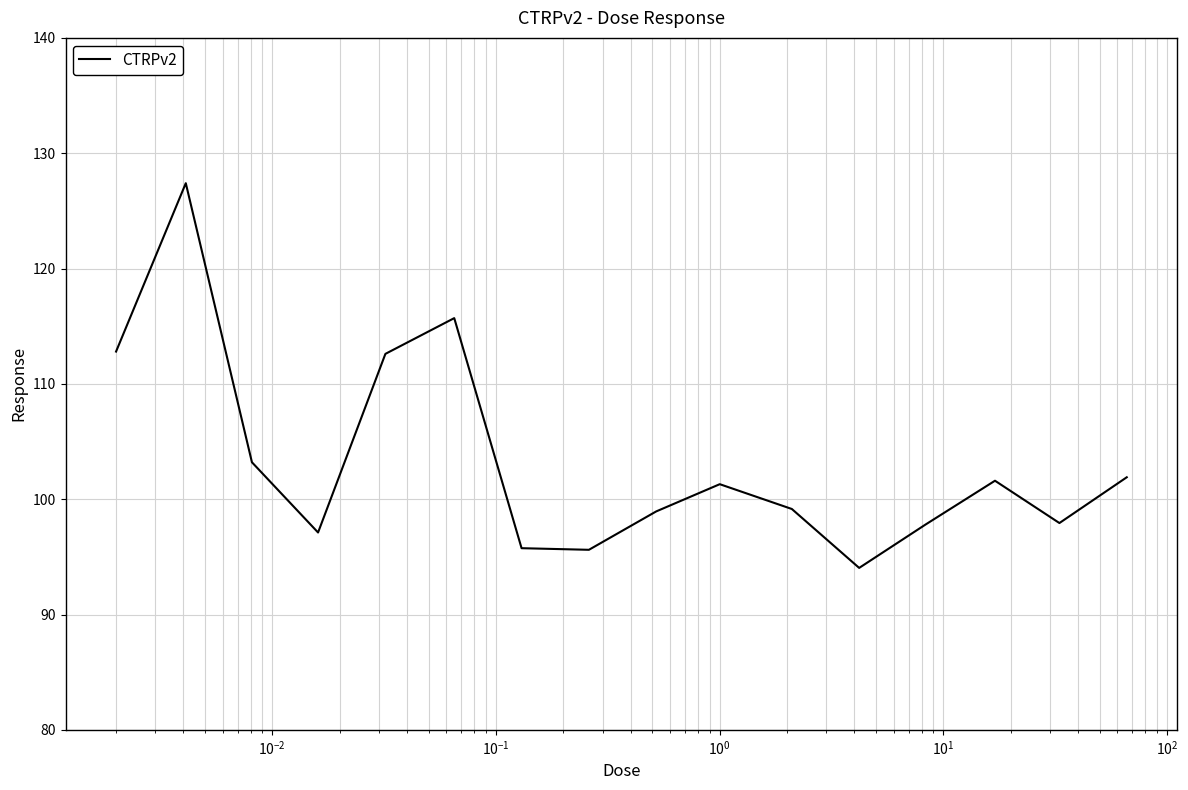

What is the minimum value shown in the chart?

94.0